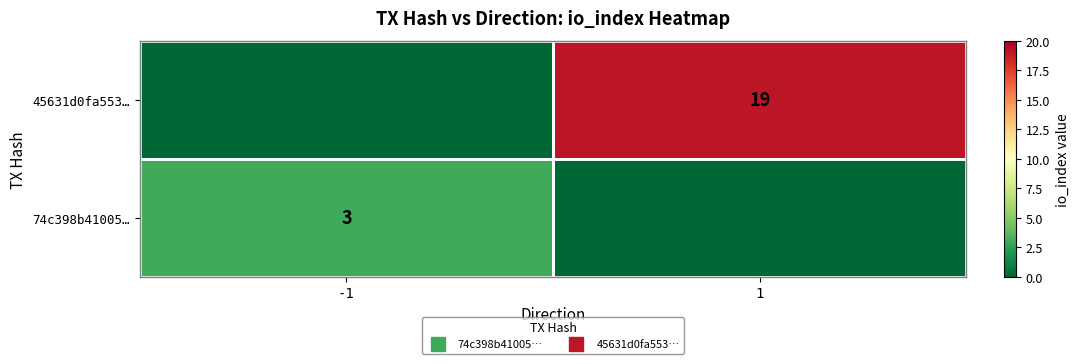

Between 1 and -1, which is larger?

-1